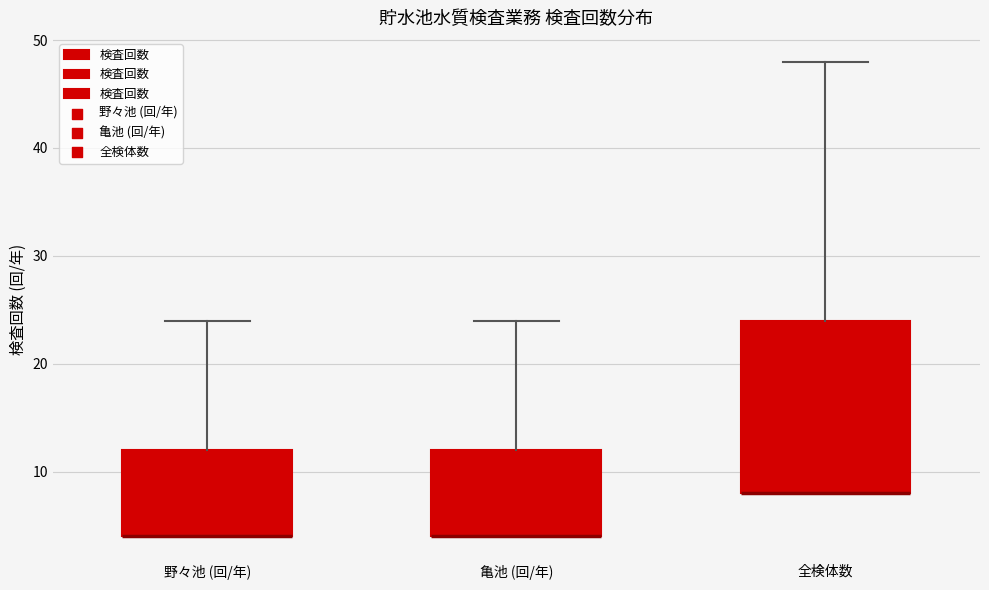

Reading left to right, read every box against the y-axis: the position of its median line, the range the box covers, and the ends of its whiskers. The values are not printed on the chart, so give them approximately, as read against the axis.

野々池 (回/年): median 4 (drawn on the box's lower edge), box 4 to 12, whiskers 4 to 24
亀池 (回/年): median 4 (drawn on the box's lower edge), box 4 to 12, whiskers 4 to 24
全検体数: median 8 (drawn on the box's lower edge), box 8 to 24, whiskers 8 to 48